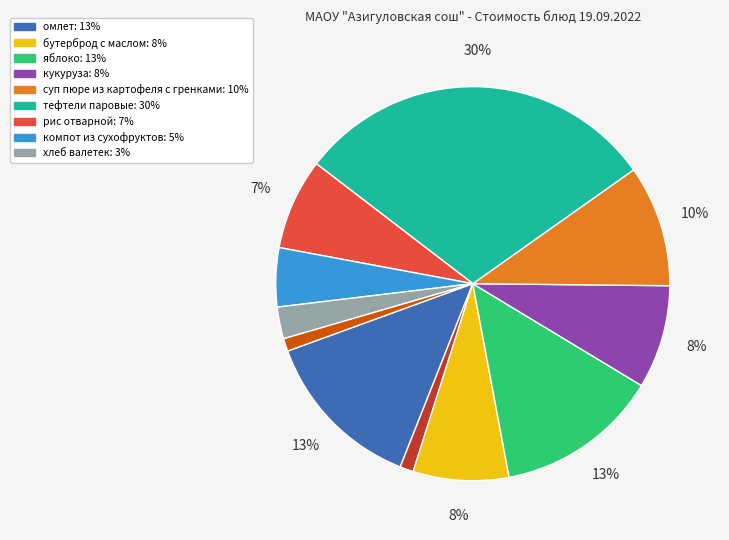

To the nearest percent, what is the average slice percentage?

9%